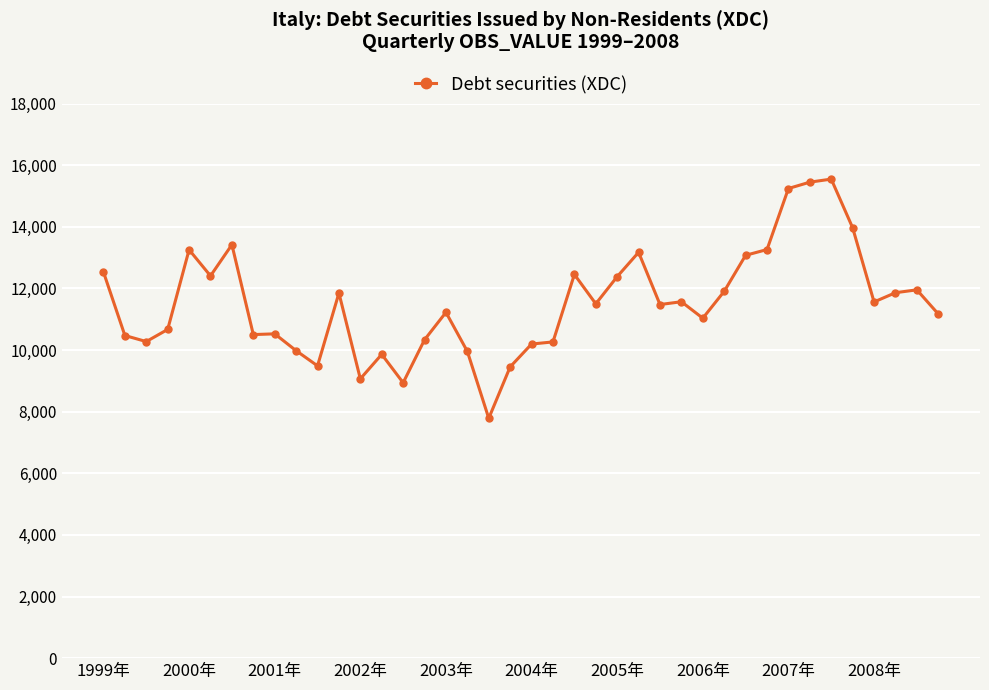

Count the number of categories in the chart.

40